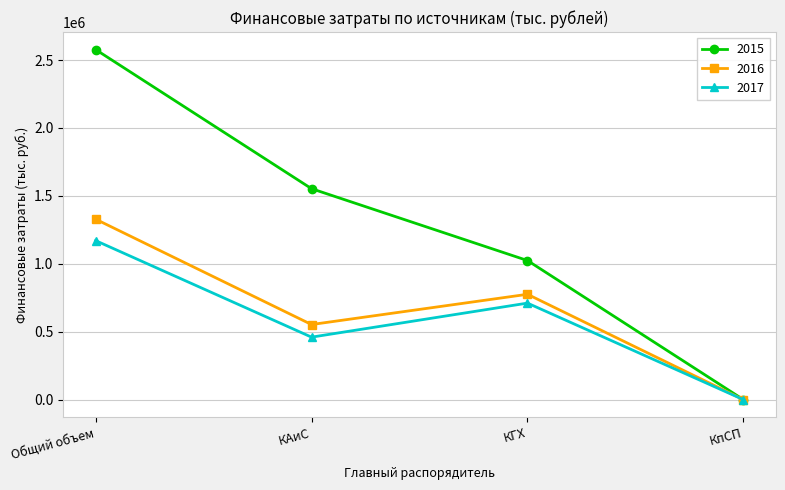

Is it true that 2015 equals 1552854.2 at КАиС?

True